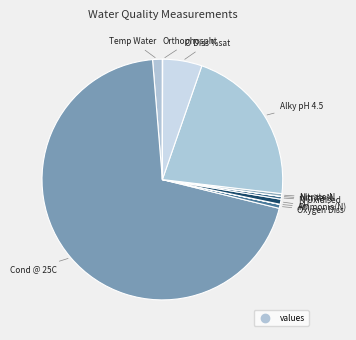

Which category has the smallest portion of the pie?

Nitrite-N